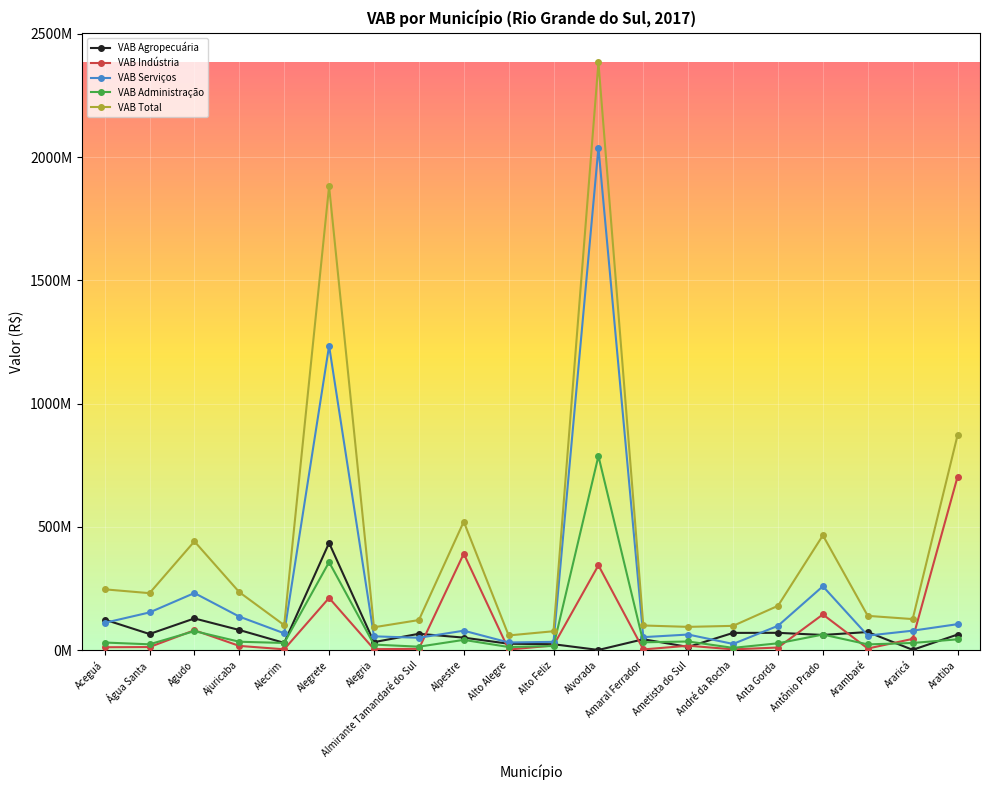

At which label does VAB Indústria first exceed 17325374?

Agudo